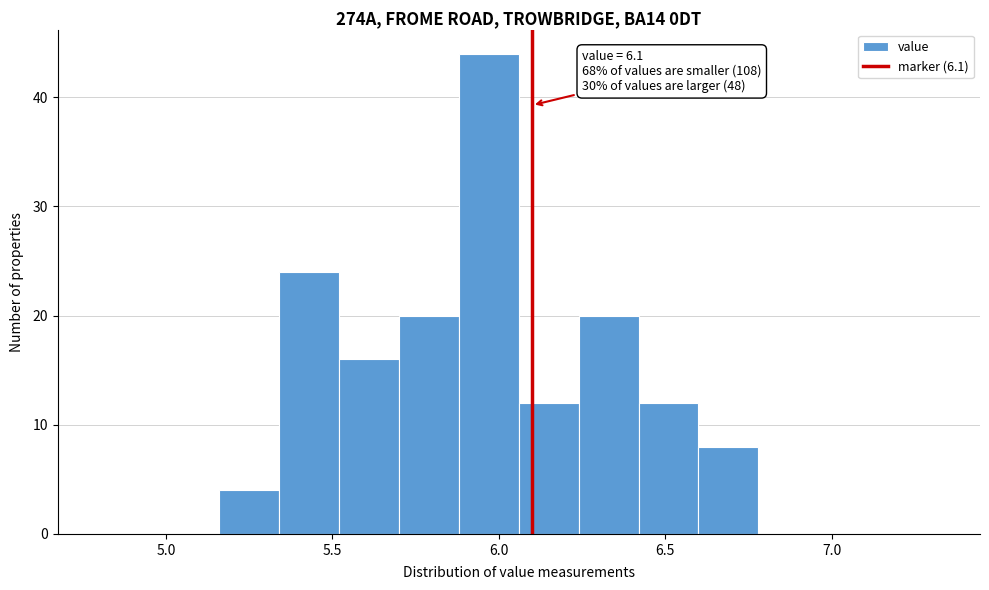

Around what value on the x-axis is the tallest bar? Give the approximate position of its centre, as read against the axis.

5.95